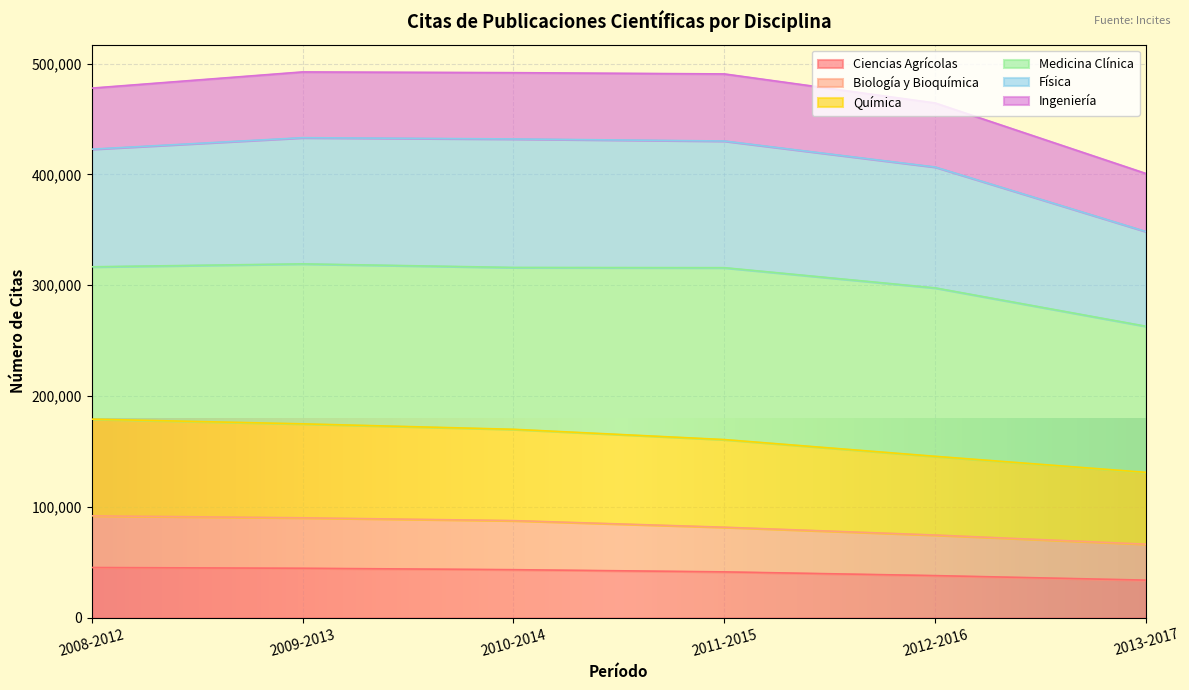

The value of Ciencias Agrícolas at 2009-2013 is 67028. True or false?

False